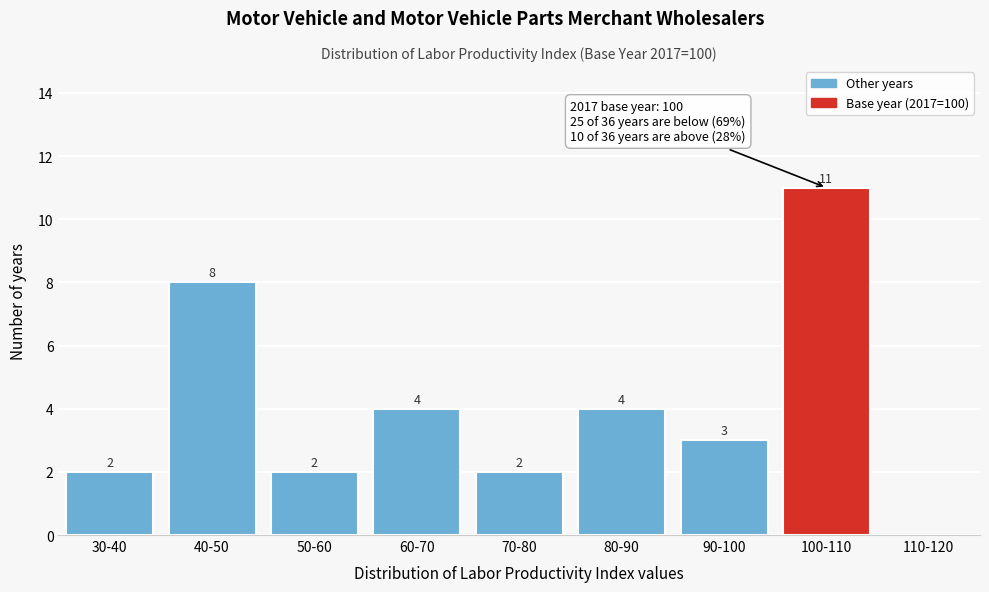

Reading left to right, what are all the values shown in this chart?

30-40=2	40-50=8	50-60=2	60-70=4	70-80=2	80-90=4	90-100=3	100-110=11	110-120=0